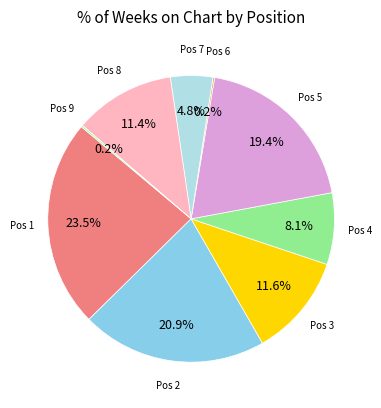

To the nearest percent, what is the difference between the largest and smallest slice percentages?

23%